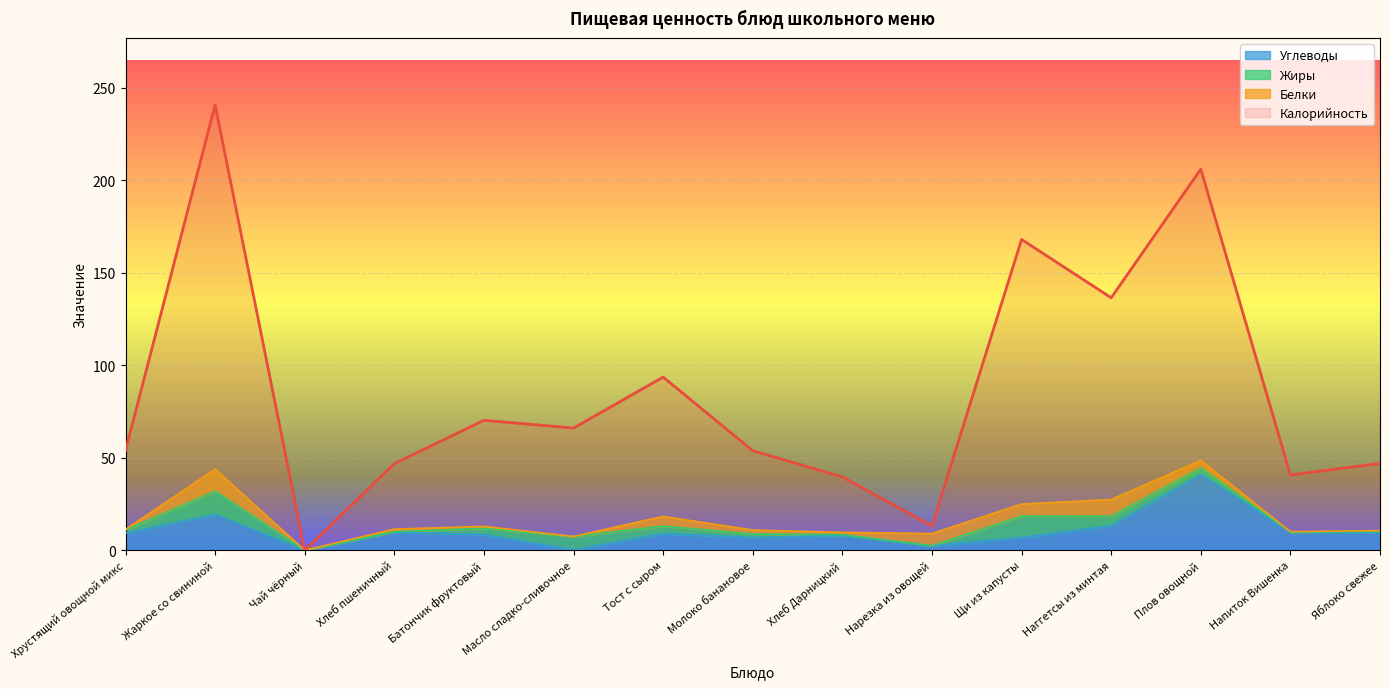

Is the value of Углеводы at Нарезка из овощей greater than the value of Калорийность at Масло сладко-сливочное?

No